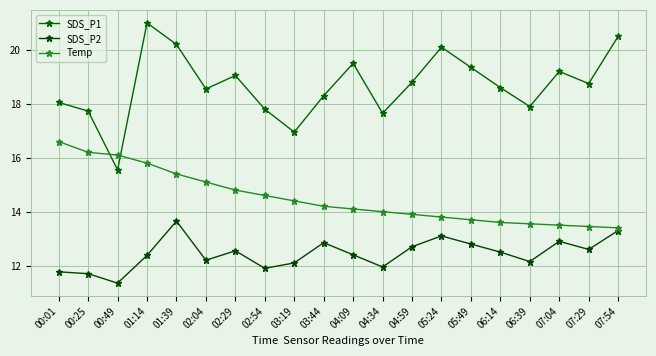

Where is the first local maximum for SDS_P1?

01:14